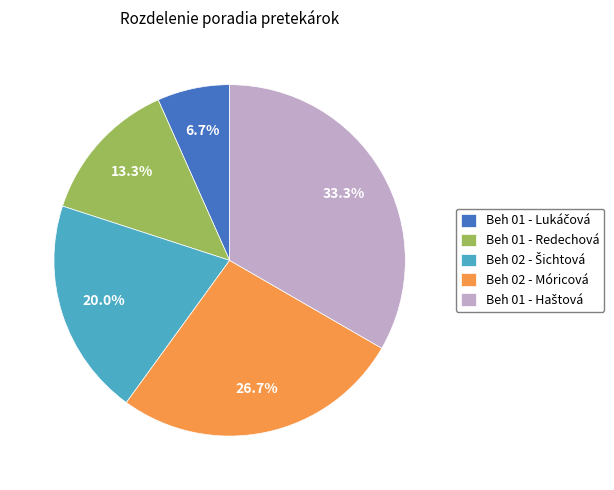

What percentage is the Beh 01 - Redechová slice, to the nearest percent?

13%